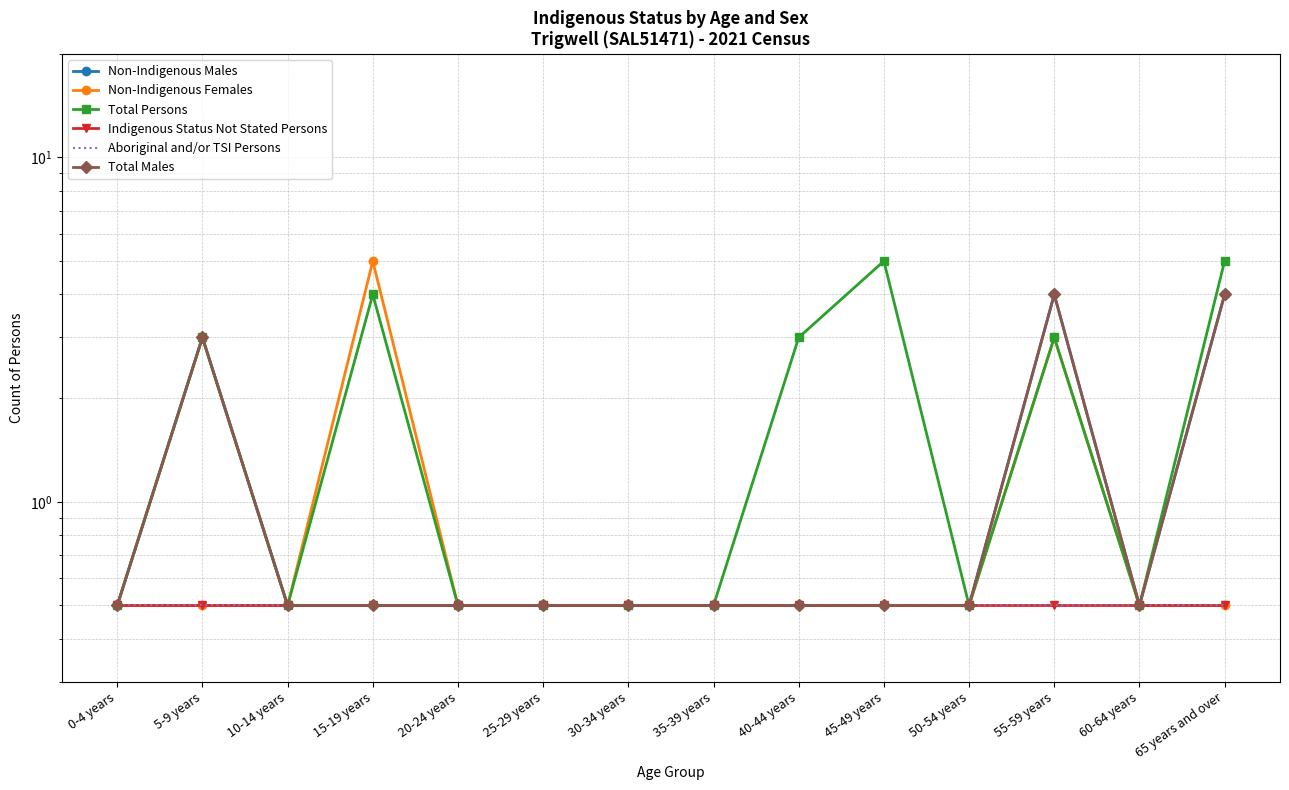

Which series has the largest total across all categories?

Total Persons